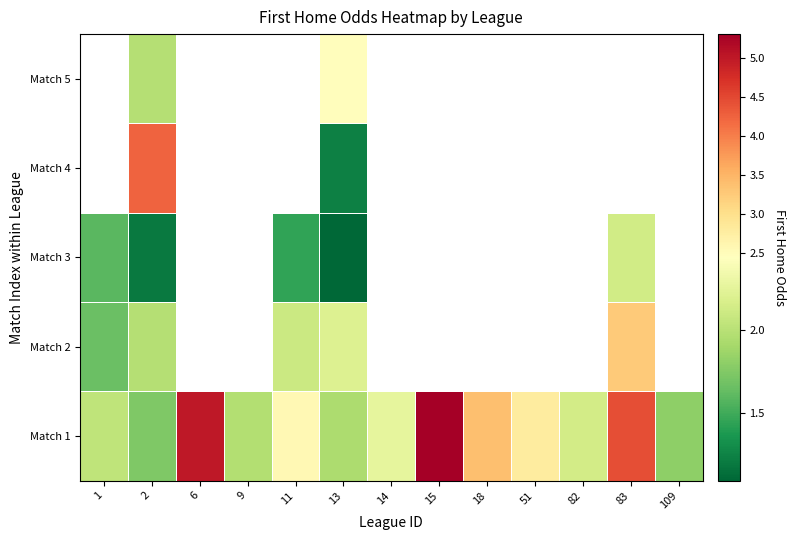

Rank the series by their maximum value, from lowest to highest.

Match 3, Match 4, Match 5, Match 2, Match 1